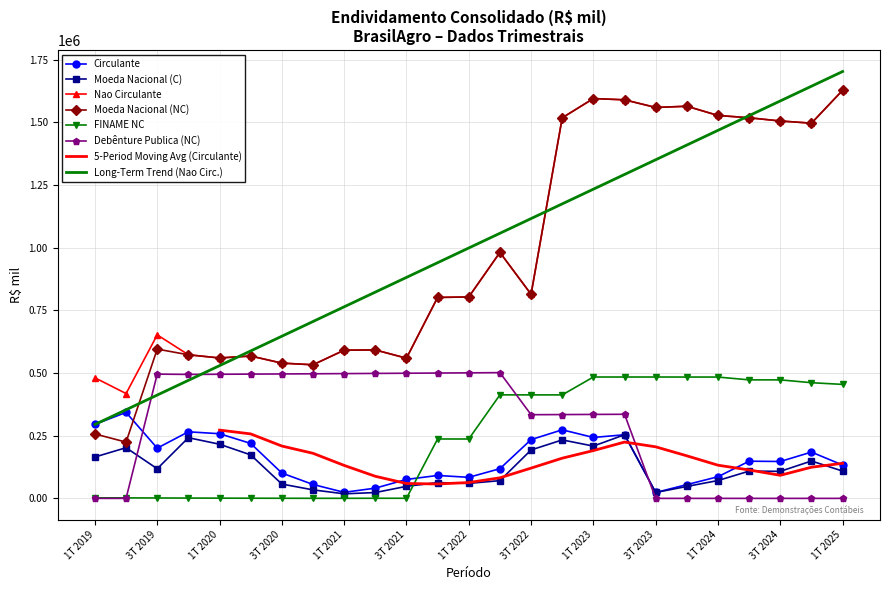

Does the chart have visible grid lines?

Yes